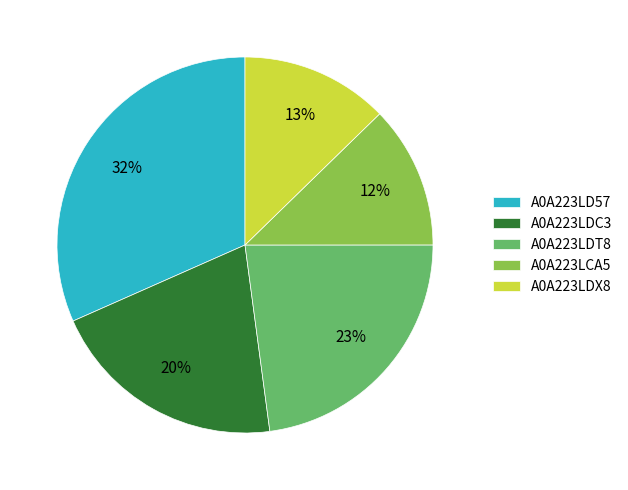

To the nearest percent, what is the average slice percentage?

20%